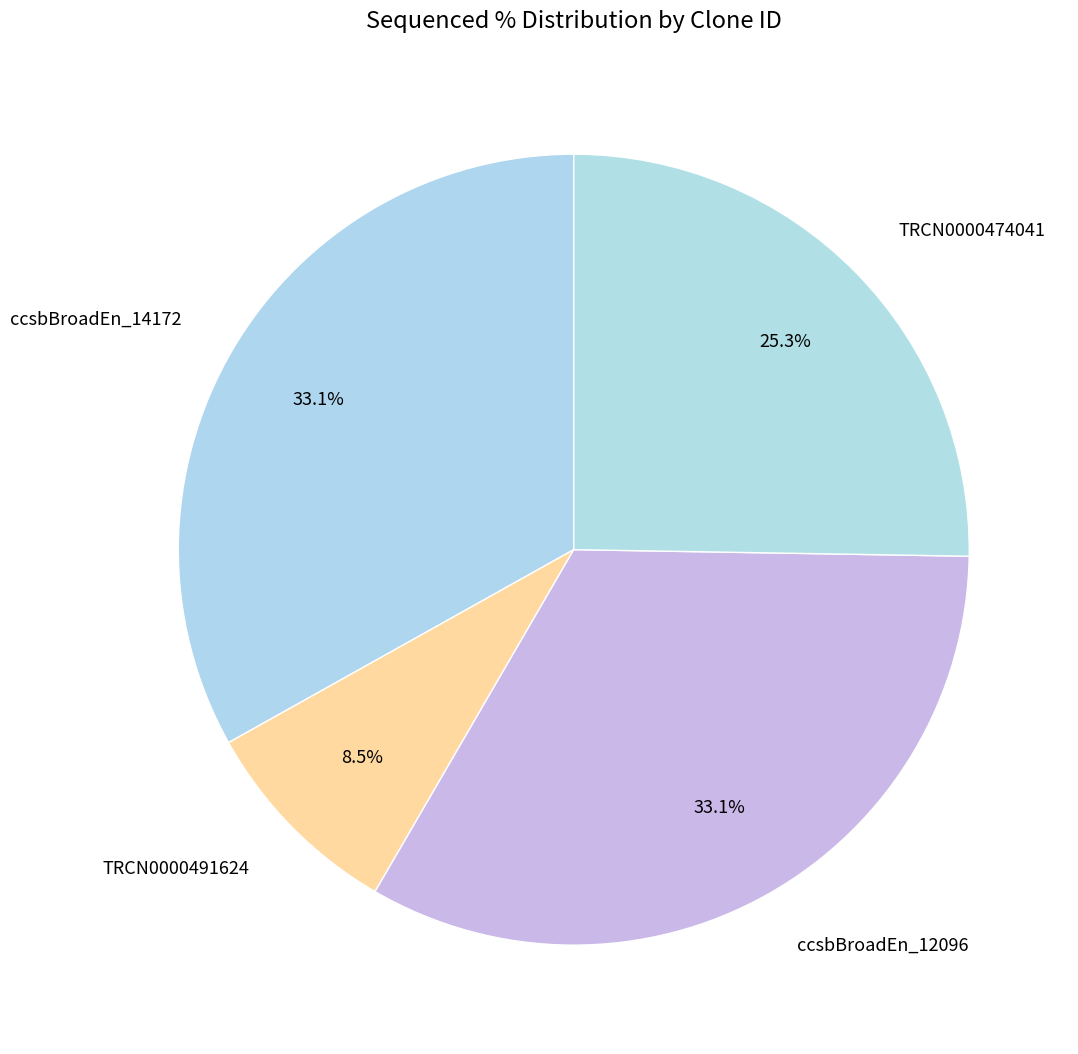

To the nearest percent, what is the average slice percentage?

25%